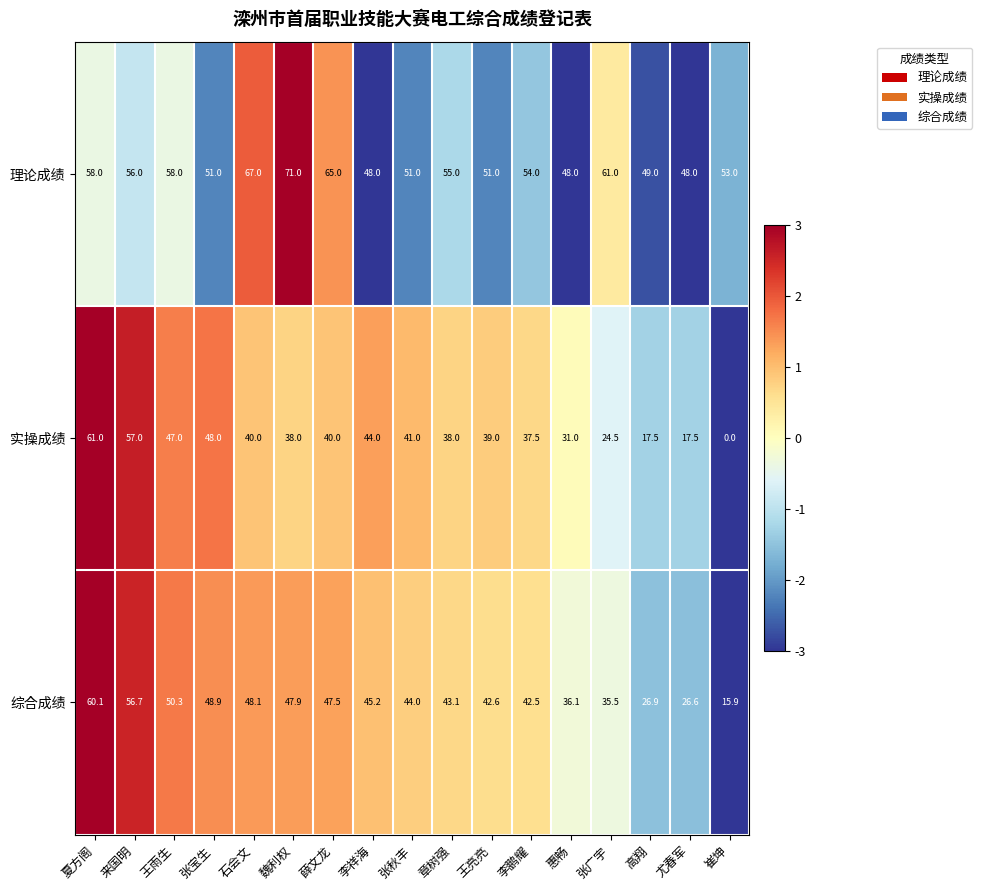

Rank the series by their maximum value, from lowest to highest.

综合成绩, 实操成绩, 理论成绩